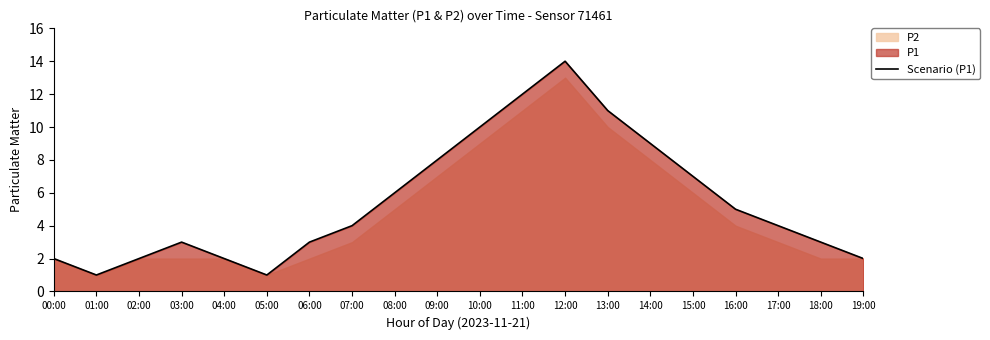

At which label does the data first exceed 4?

08:00